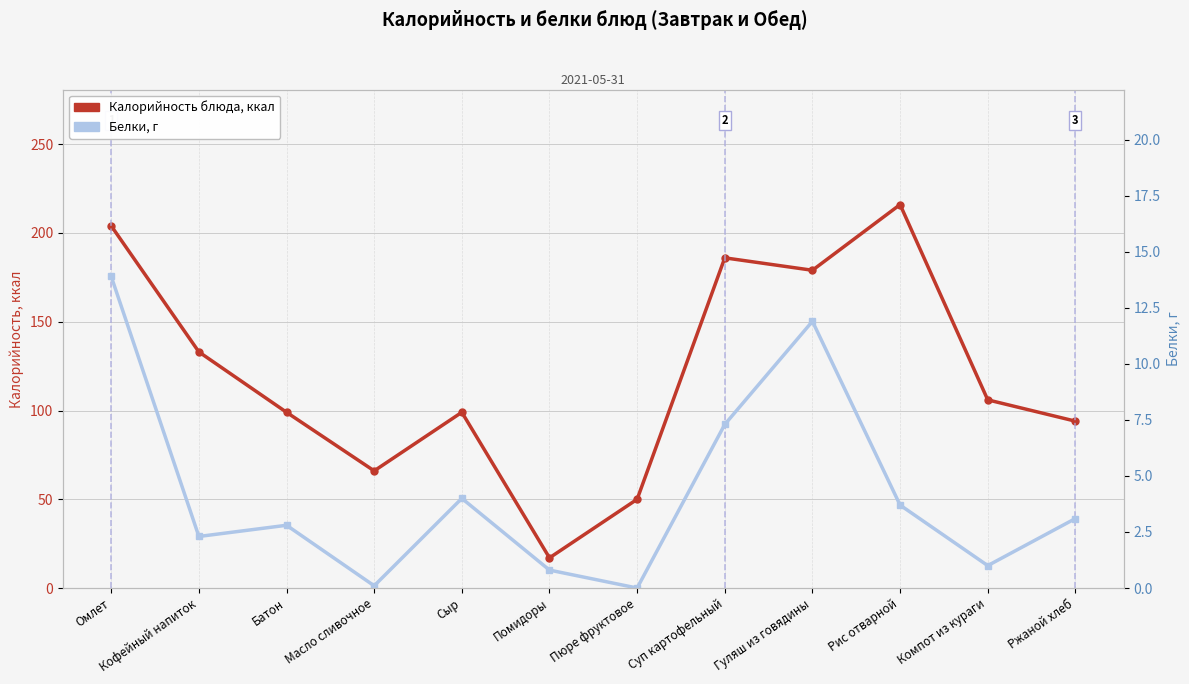

Does the chart display data point markers on the line(s)?

Yes